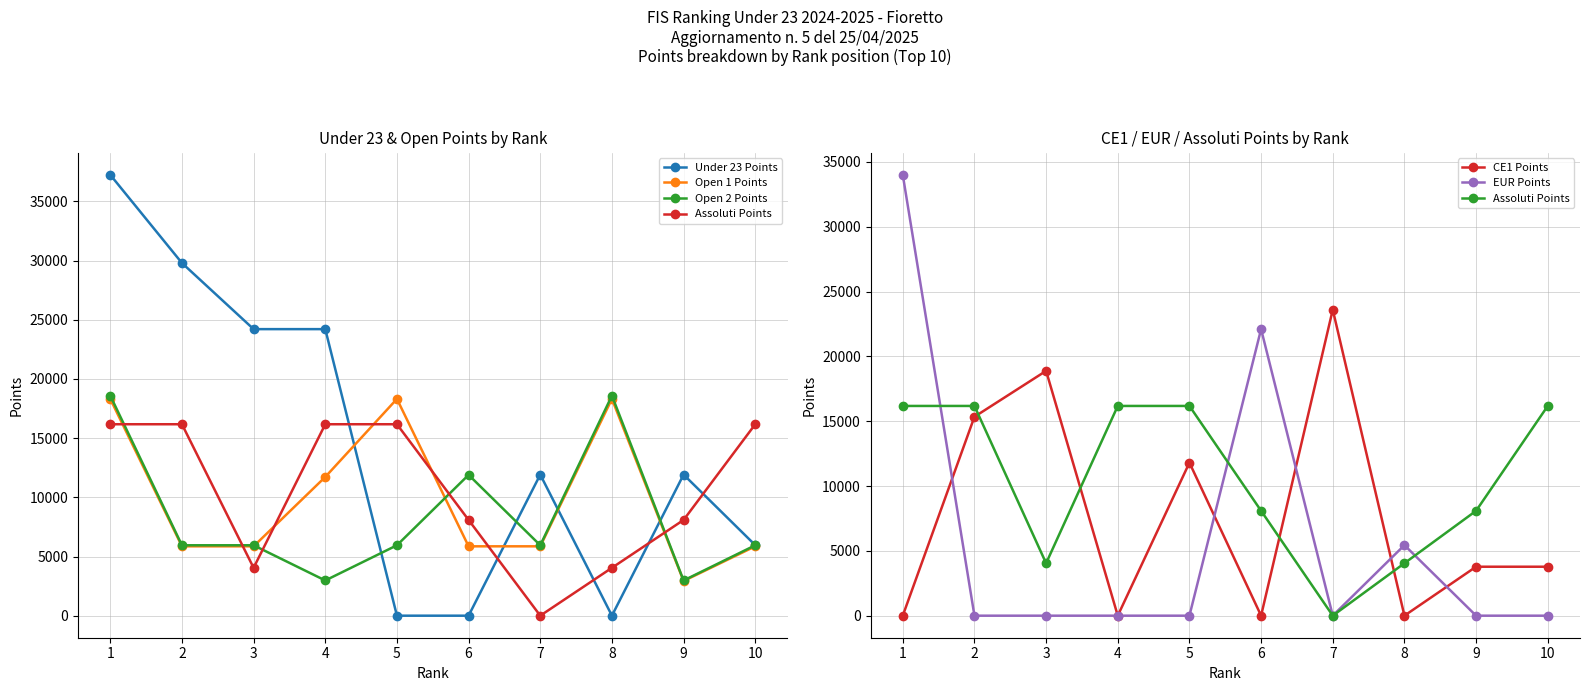

What is the sum of all Under 23 Points values?

145275.0